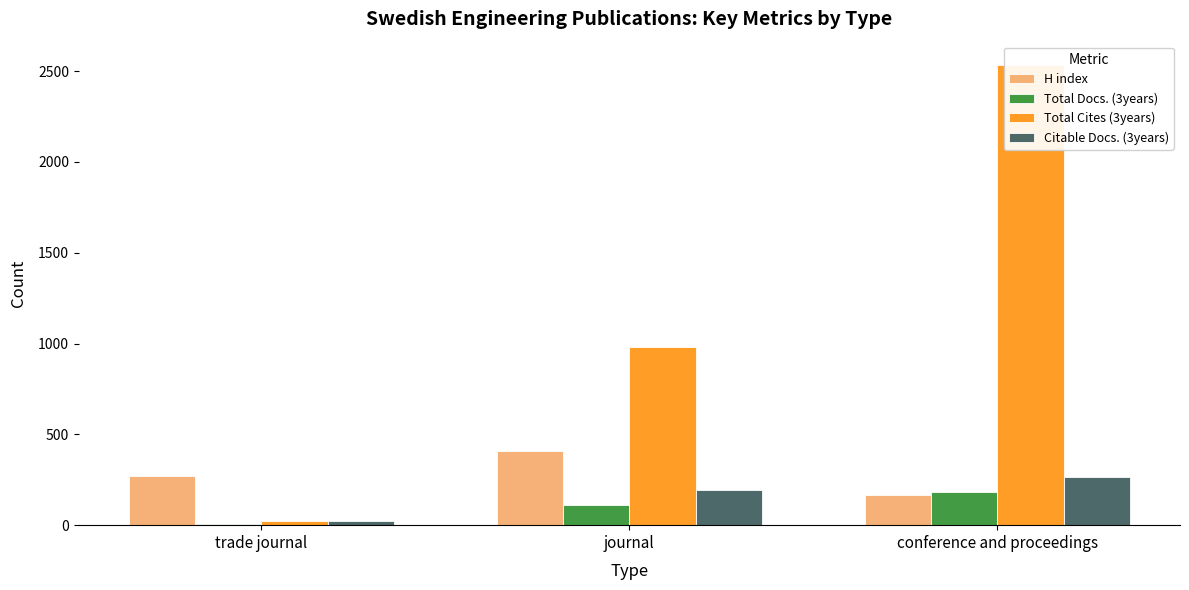

Where does the Total Docs. (3years) series first go above 113?

conference and proceedings